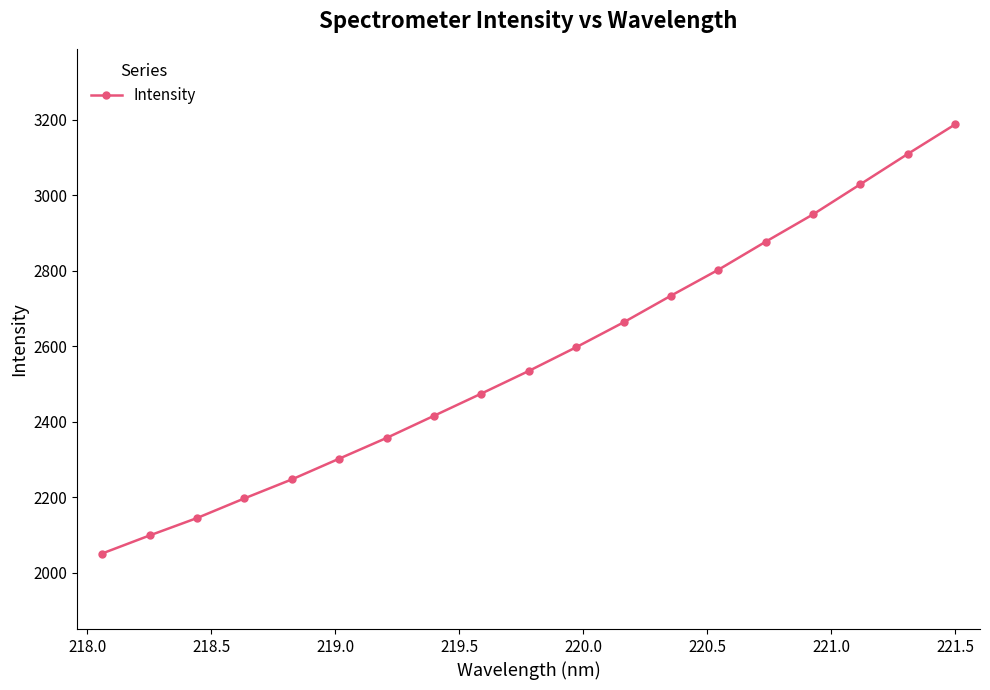

Does the chart have visible grid lines?

No